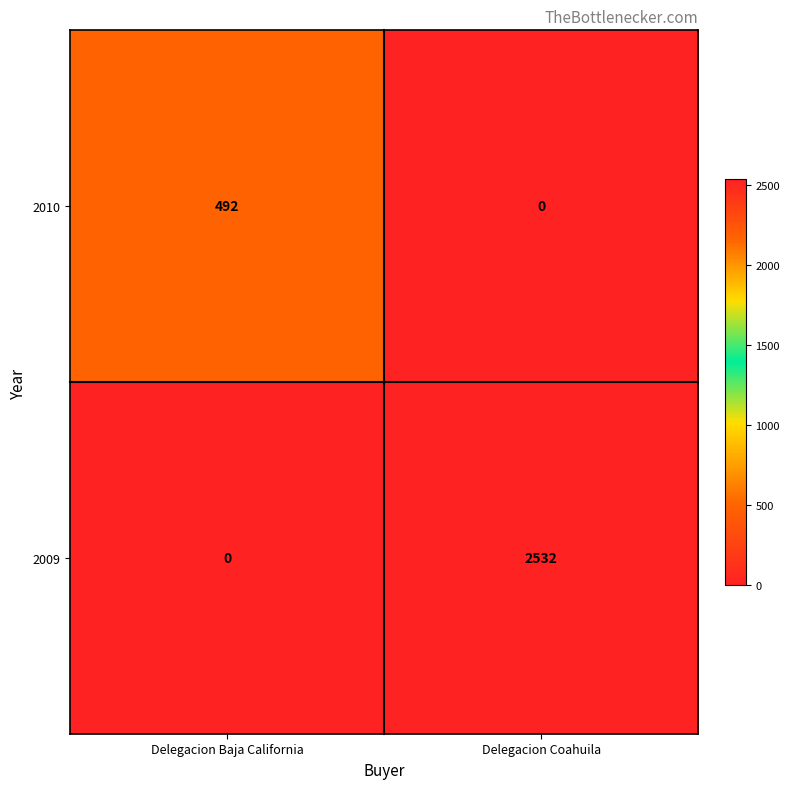

At which category is the sum across all series the highest?

Delegacion Coahuila